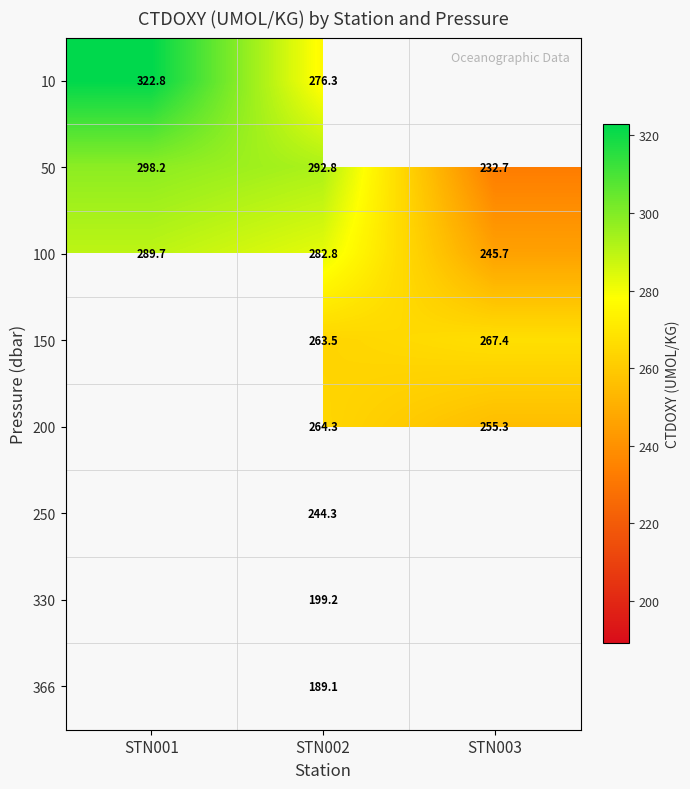

How many data points in 50 are above 292?

2